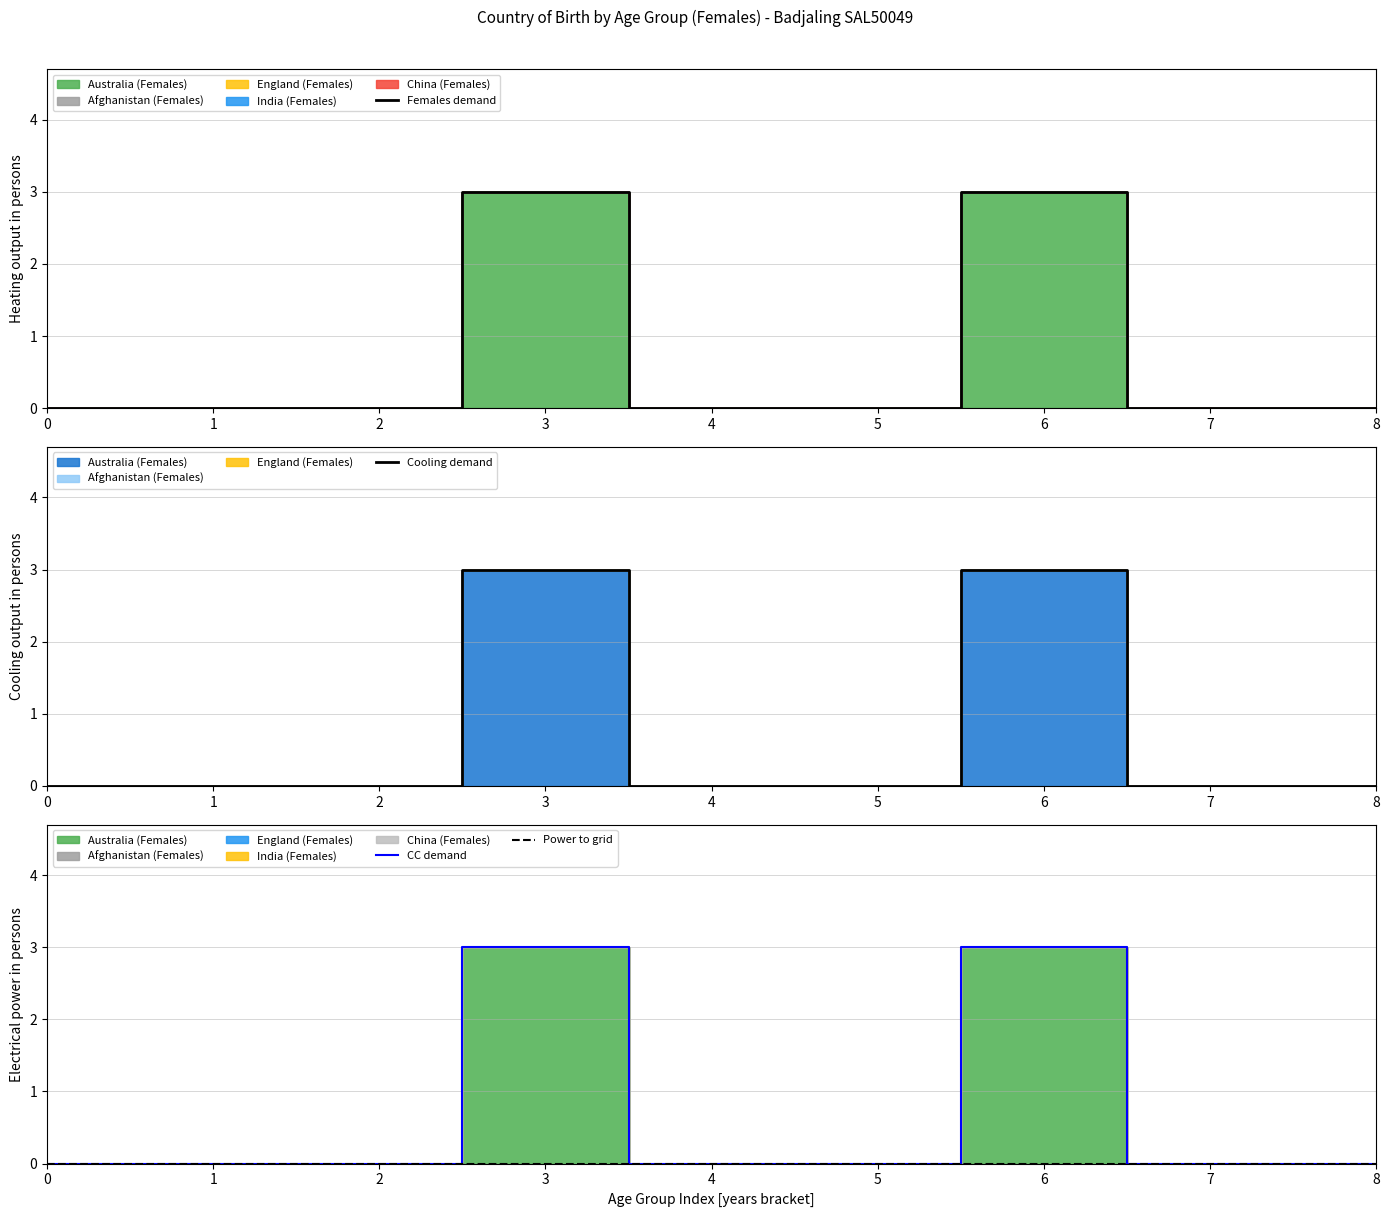

True or false: Power to grid and CC demand intersect in this chart.

False